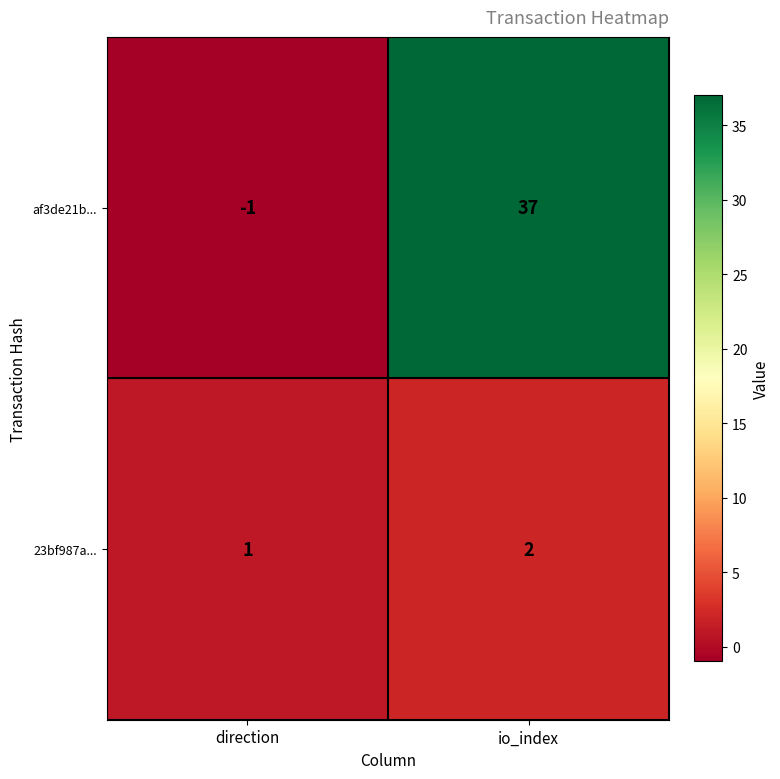

Which series has the largest total across all categories?

af3de21b...